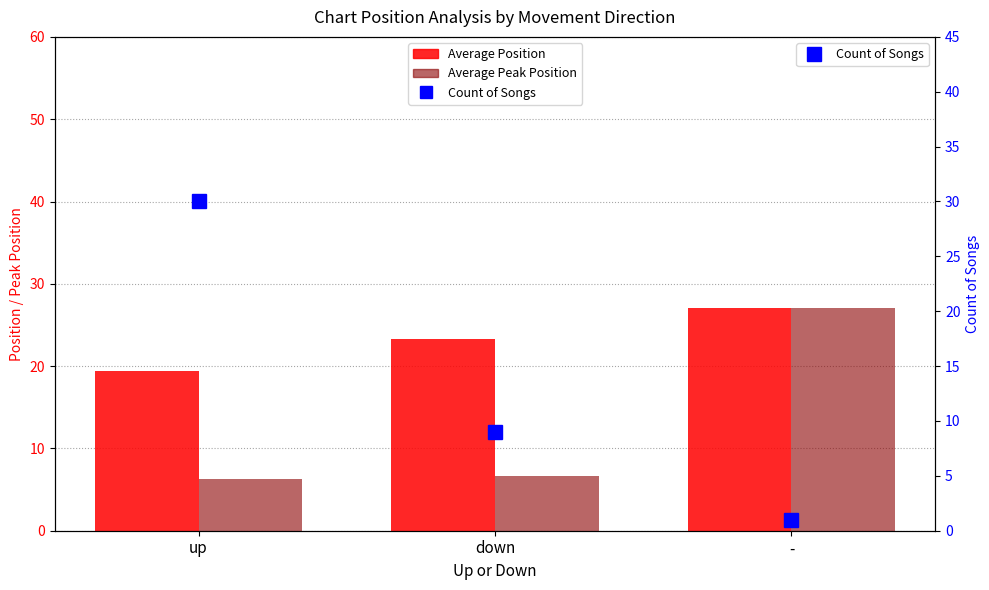

What is the lowest value of the Count of Songs series?

1.0